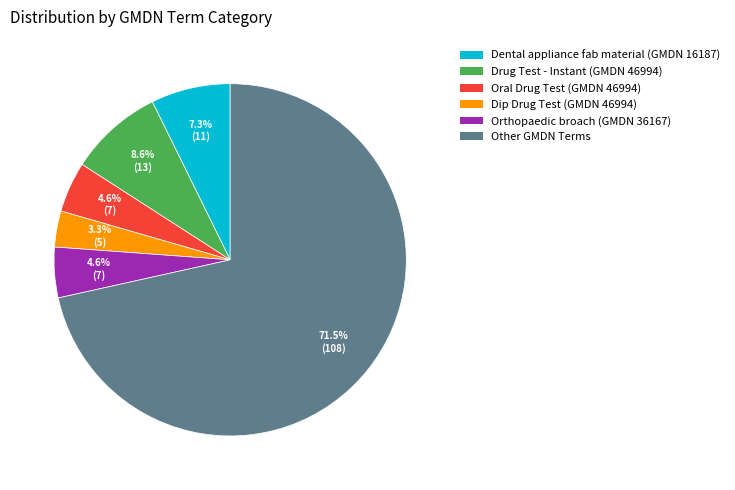

Is there a majority slice in this chart?

Yes